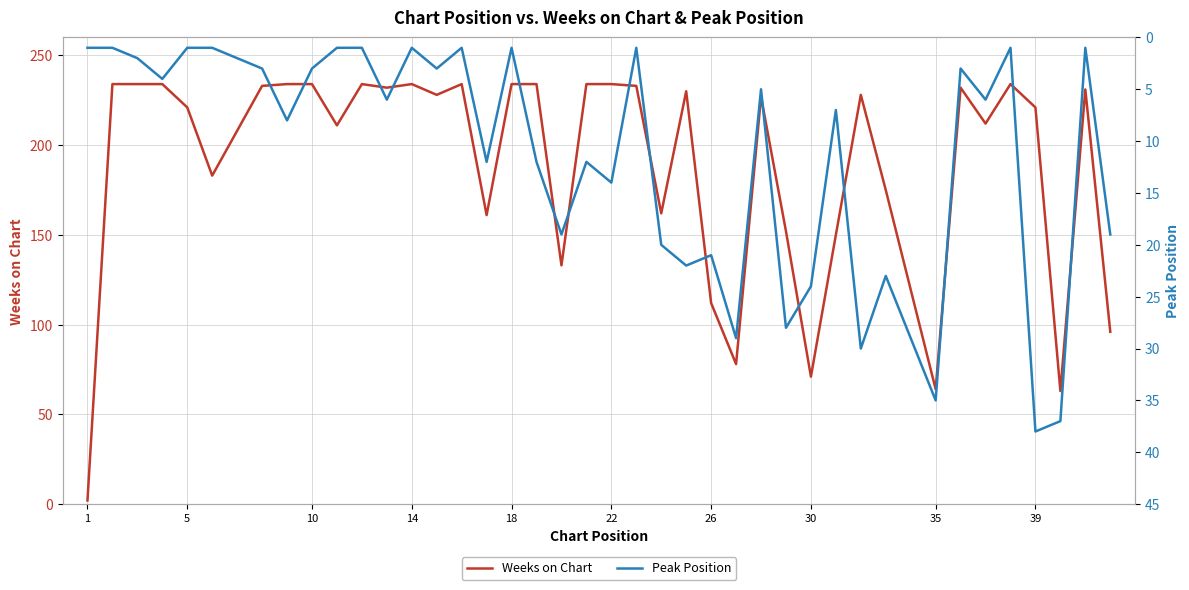

What are all the series names shown in the legend?

Weeks on Chart, Peak Position